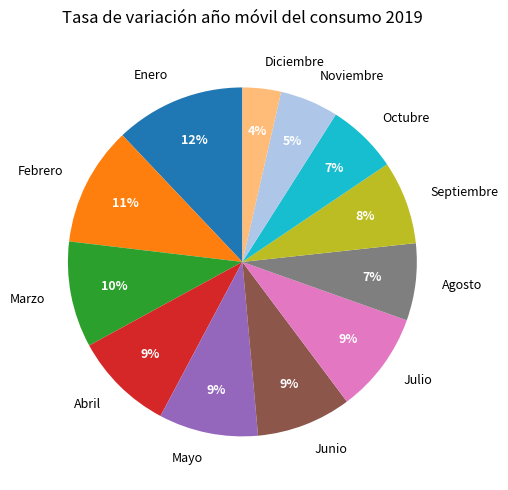

Which slice is the smallest?

Diciembre